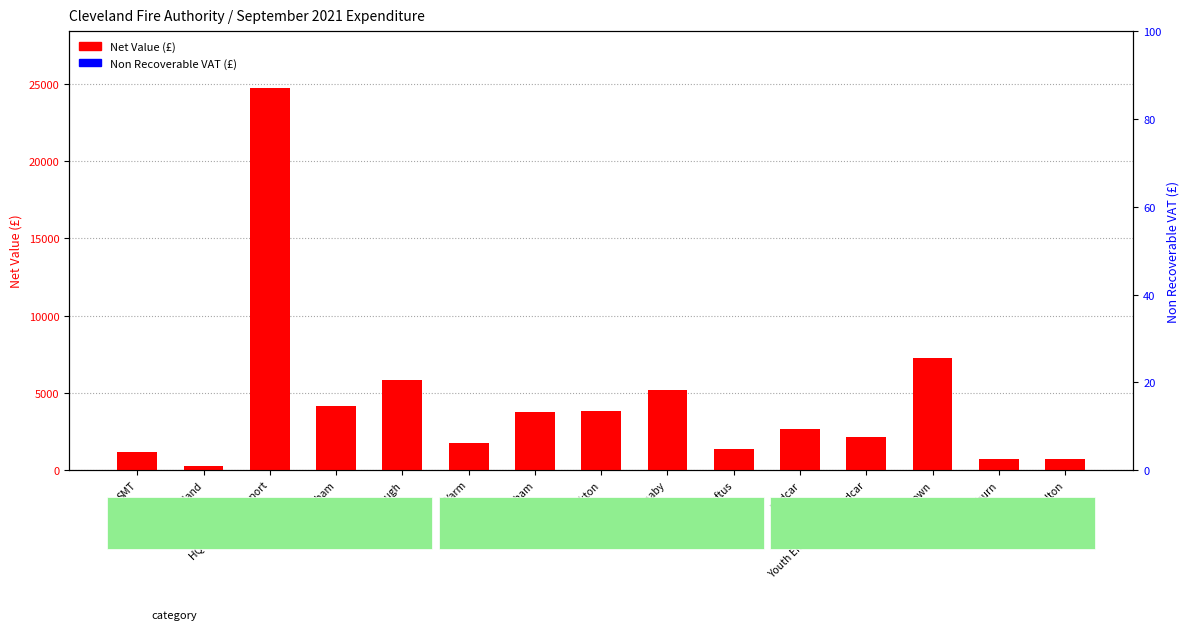

List the labels in order of Non Recoverable VAT (£) value, largest first.

SMT, Headland, HQ & Central Support, Coulby Newham, Middlesbrough, Yarm, Billingham, Stockton, Thornaby, Loftus, Redcar, Youth Engagement-Redcar, Grangetown, Saltburn, Skelton